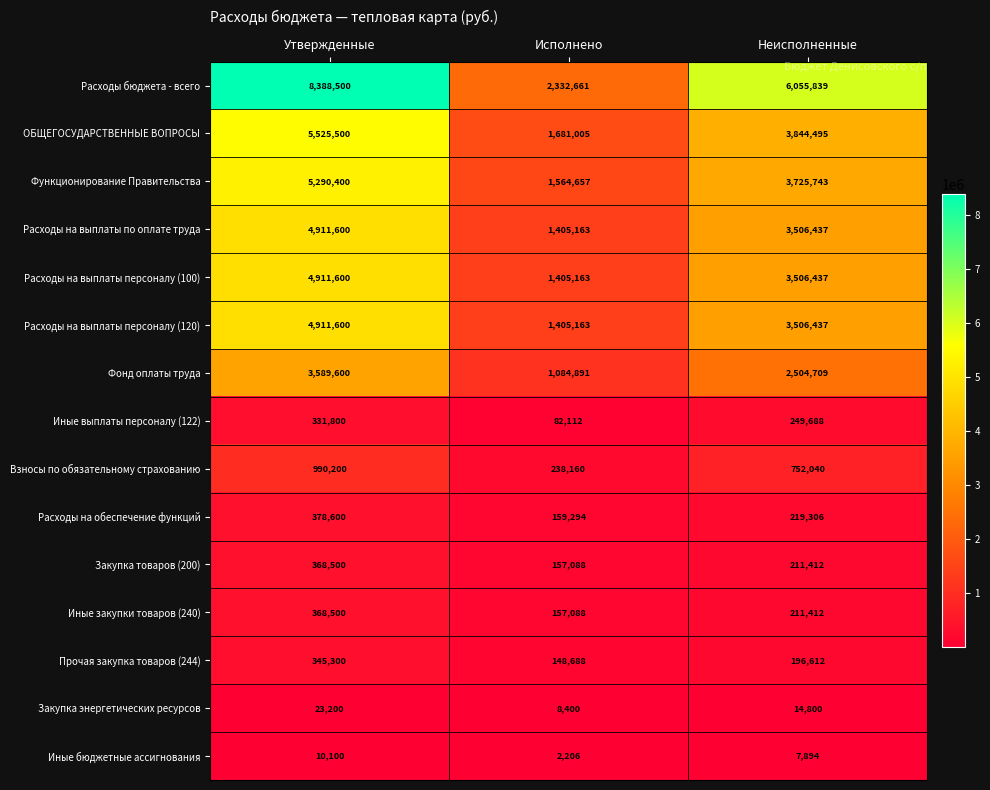

What is the difference between the maximum and minimum values in the Закупка товаров (200) series?

211412